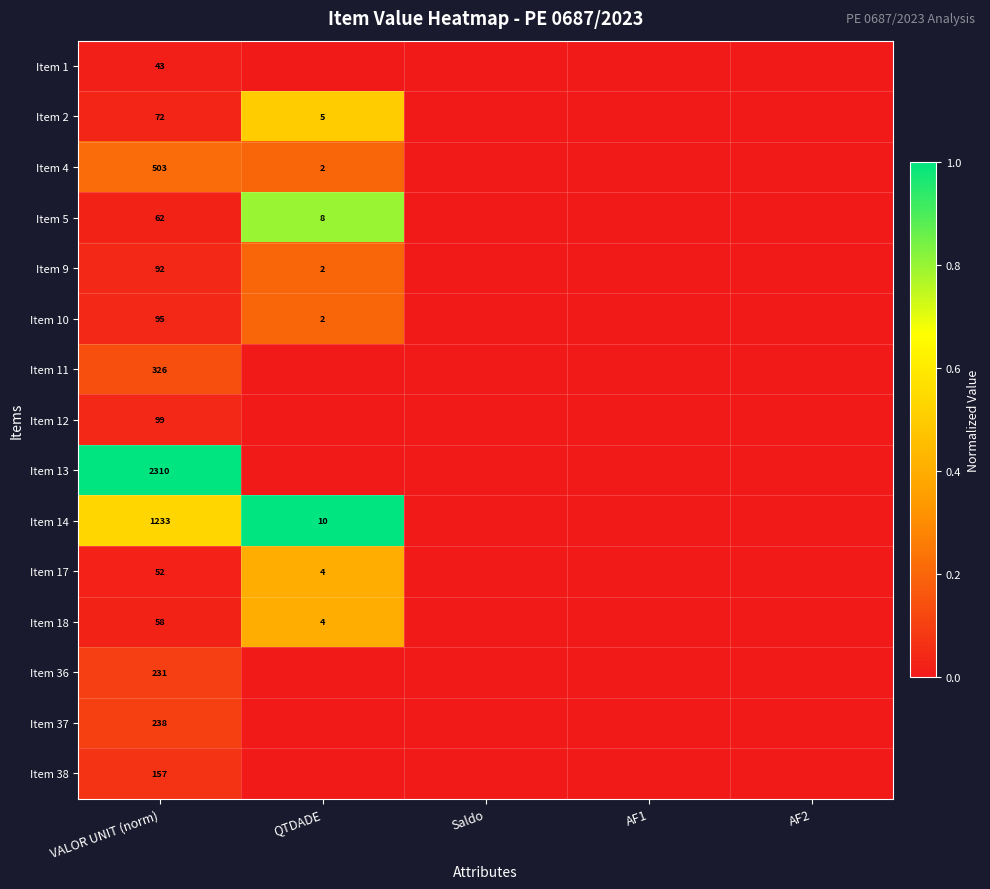

The value of Item 14 at VALOR UNIT (norm) is 1233. True or false?

True